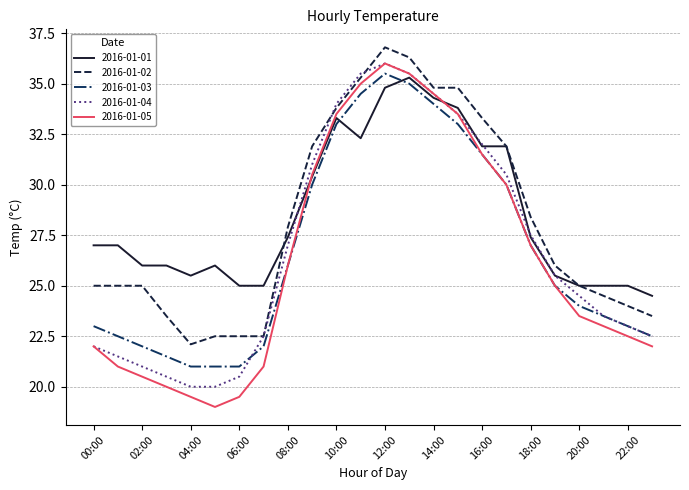

True or false: 2016-01-03 and 2016-01-02 cross at least once.

False